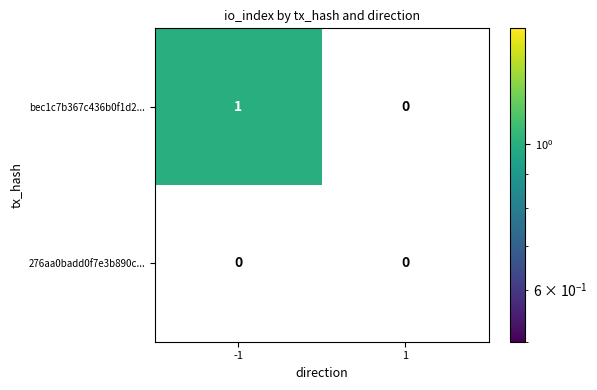

At which category is the sum across all series the highest?

-1